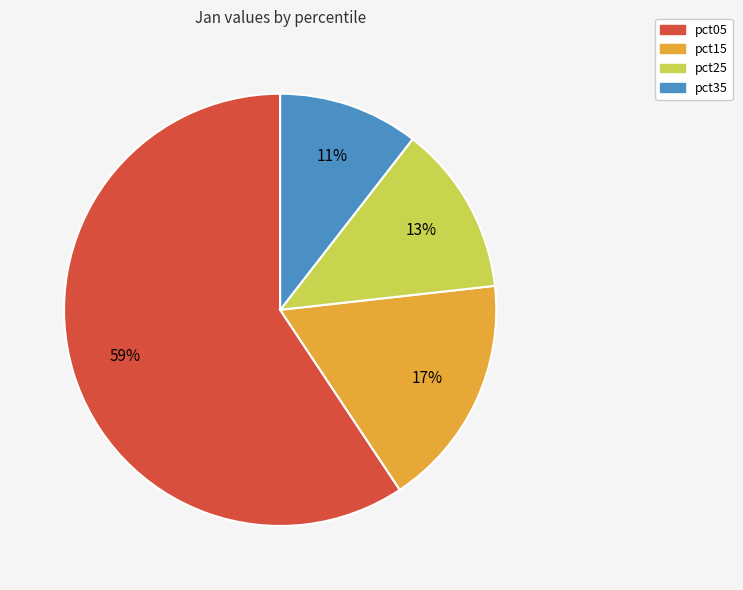

To the nearest percent, what is the average slice percentage?

25%